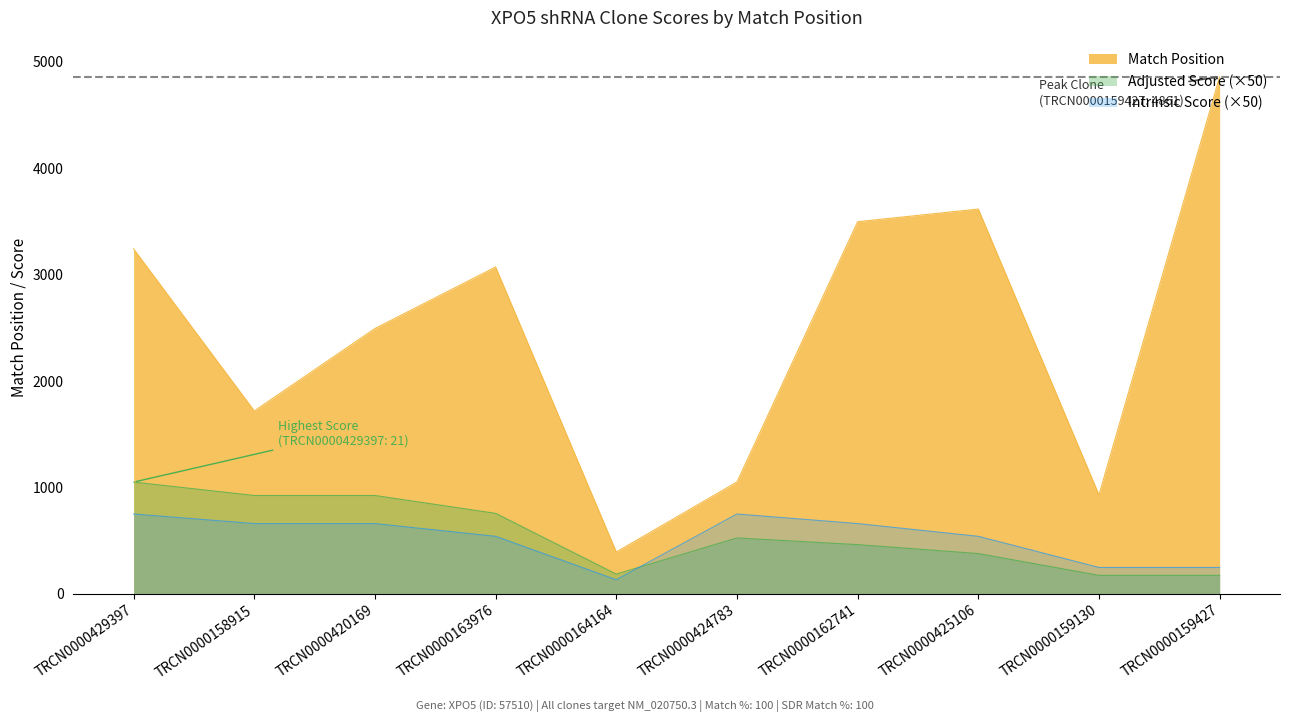

True or false: Intrinsic Score has more than 1 points higher than both neighbors.

False